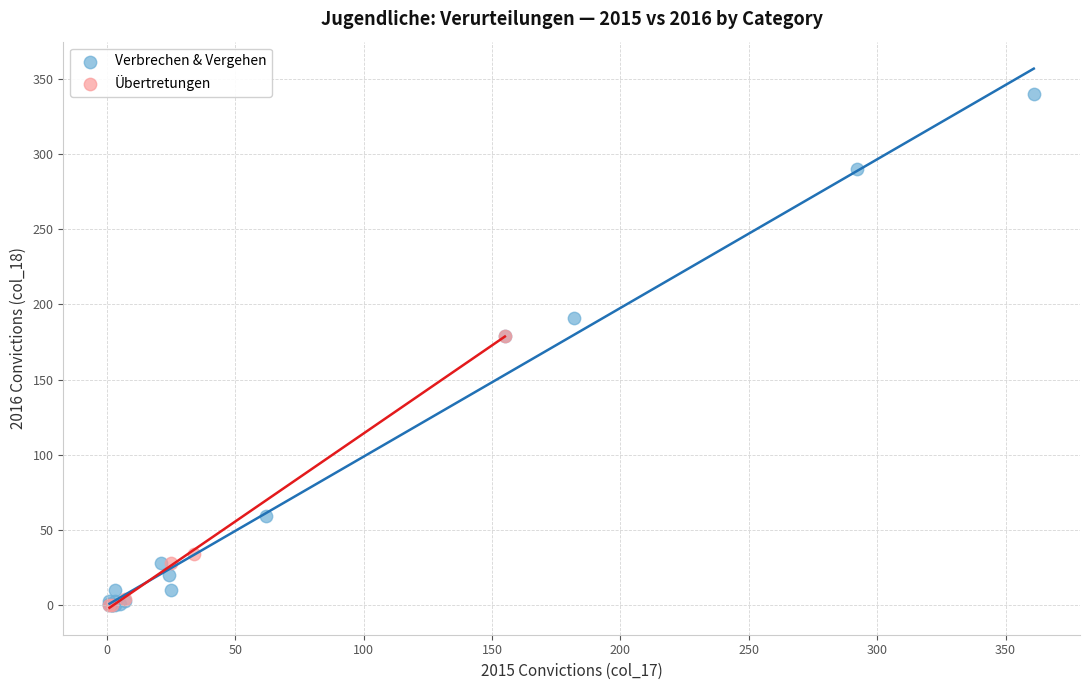

Which series has the largest Y range (max minus min)?

Verbrechen & Vergehen